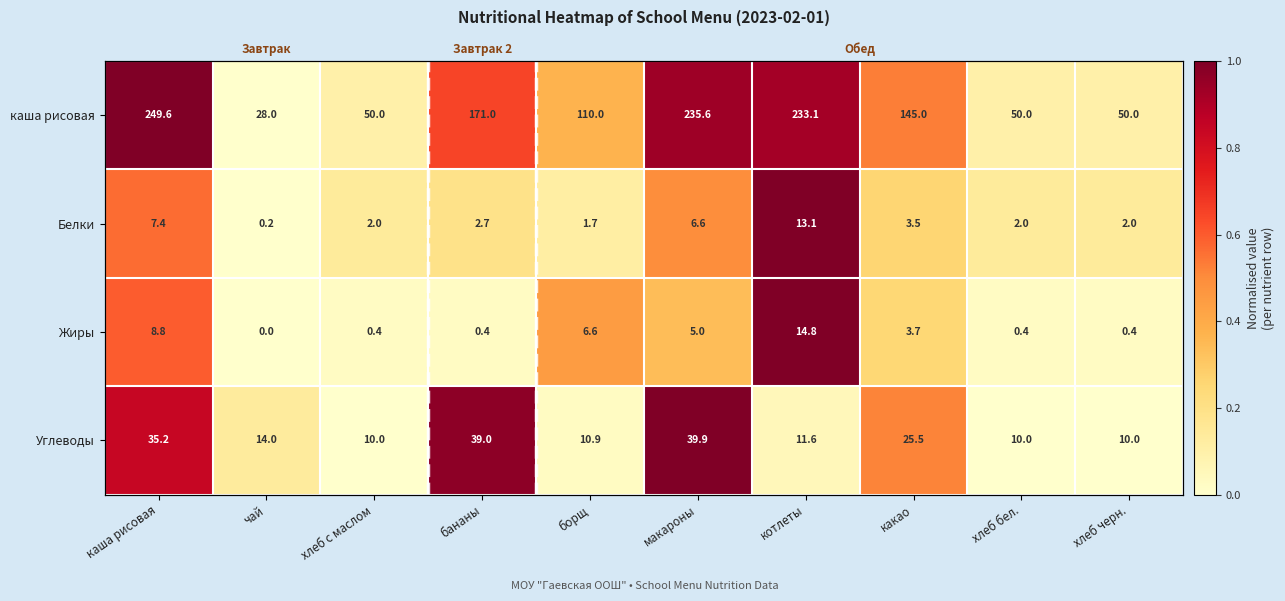

How many categories are shown in the chart?

10